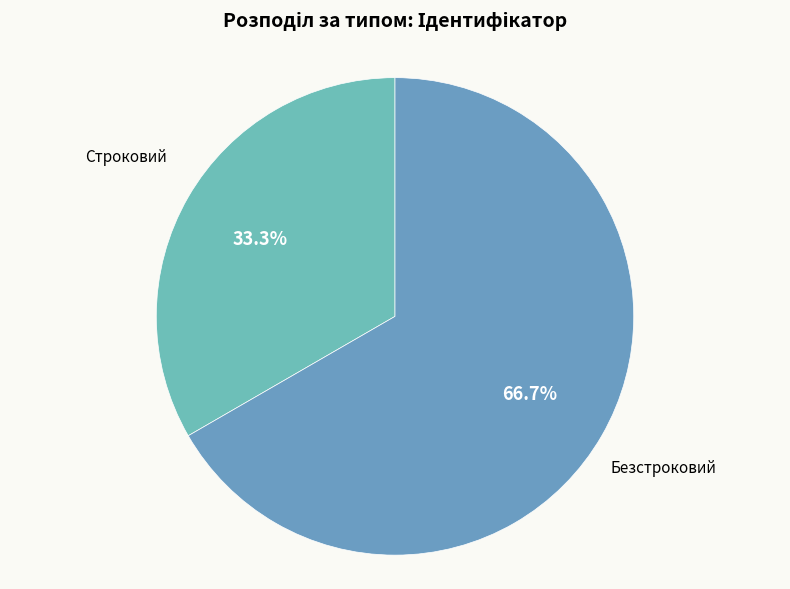

How many slices are in this pie chart?

2